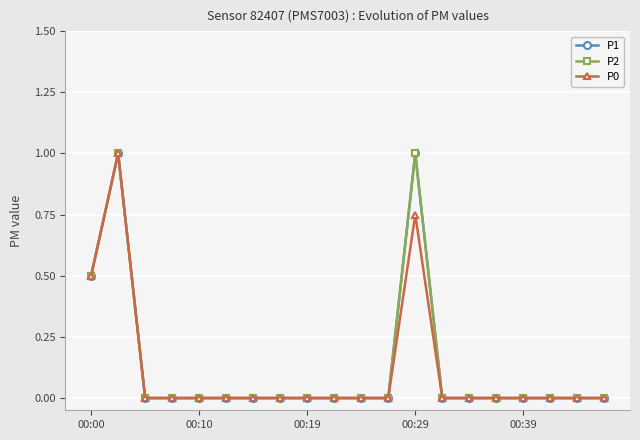

Does the chart display data point markers on the line(s)?

Yes